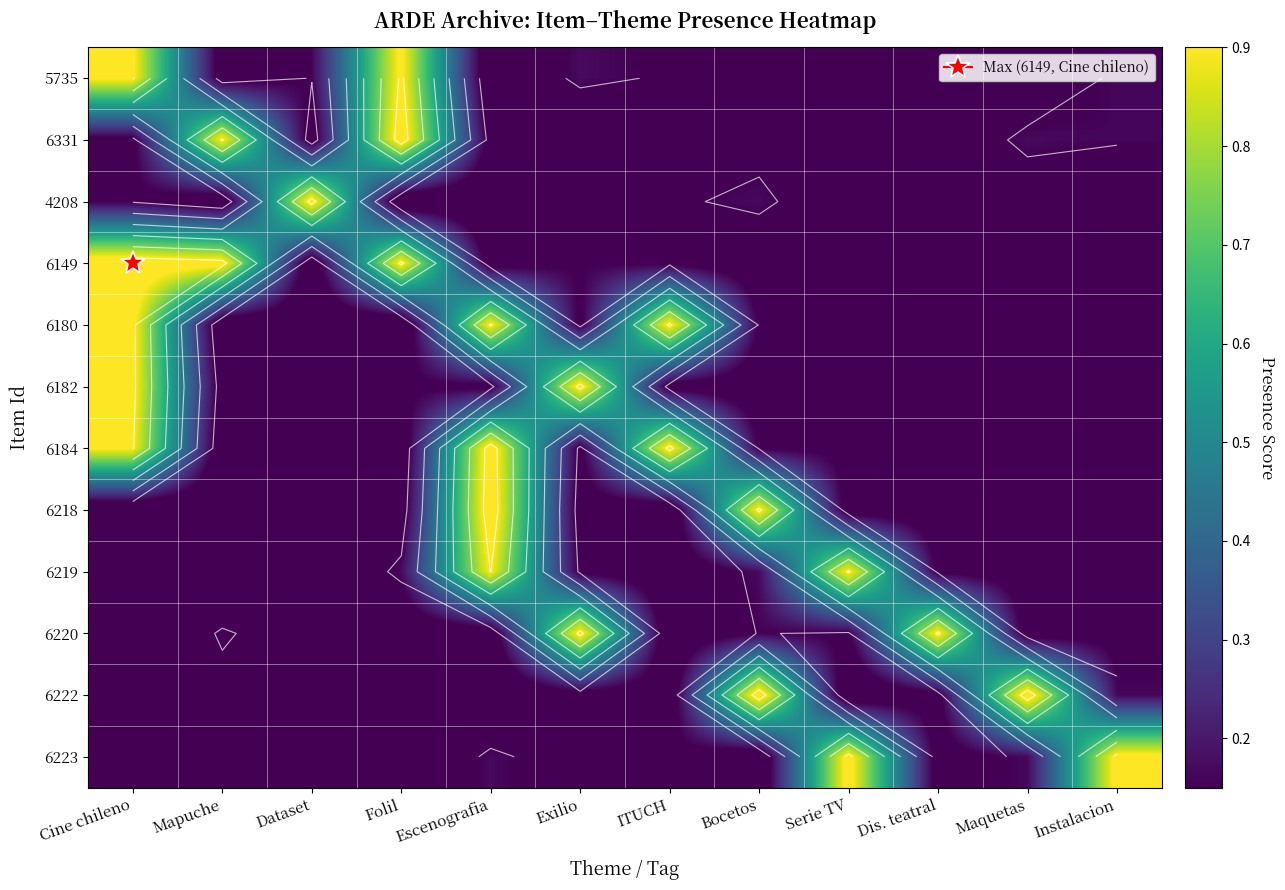

What is the difference between the 6182 values at Instalacion and Folil?

0.1